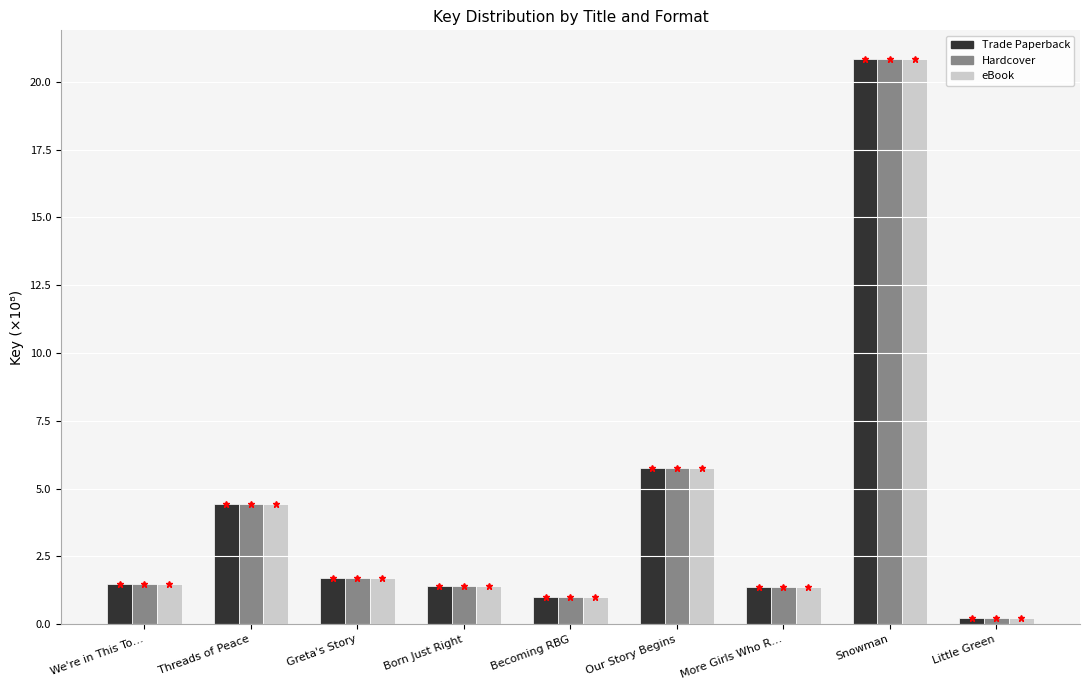

Reading right to left, extract all data points from this chart.

Trade Paperback: 0.2	20.9	1.4	5.8	1.0	1.4	1.7	4.4	1.5
Hardcover: 0.2	20.9	1.4	5.8	1.0	1.4	1.7	4.4	1.5
eBook: 0.2	20.9	1.4	5.8	1.0	1.4	1.7	4.4	1.5